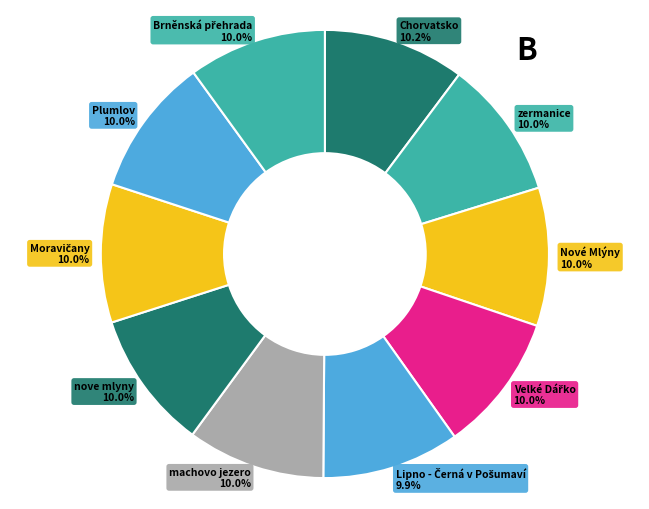

Combined, do nove mlyny and Plumlov account for over 50%?

No